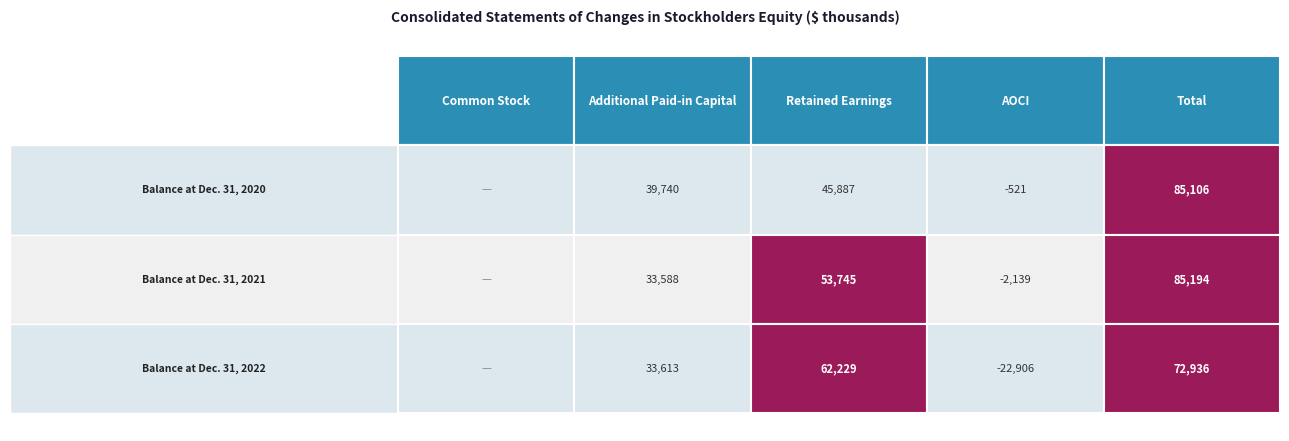

What is the average value of the Balance at Dec. 31, 2020 series?

34042